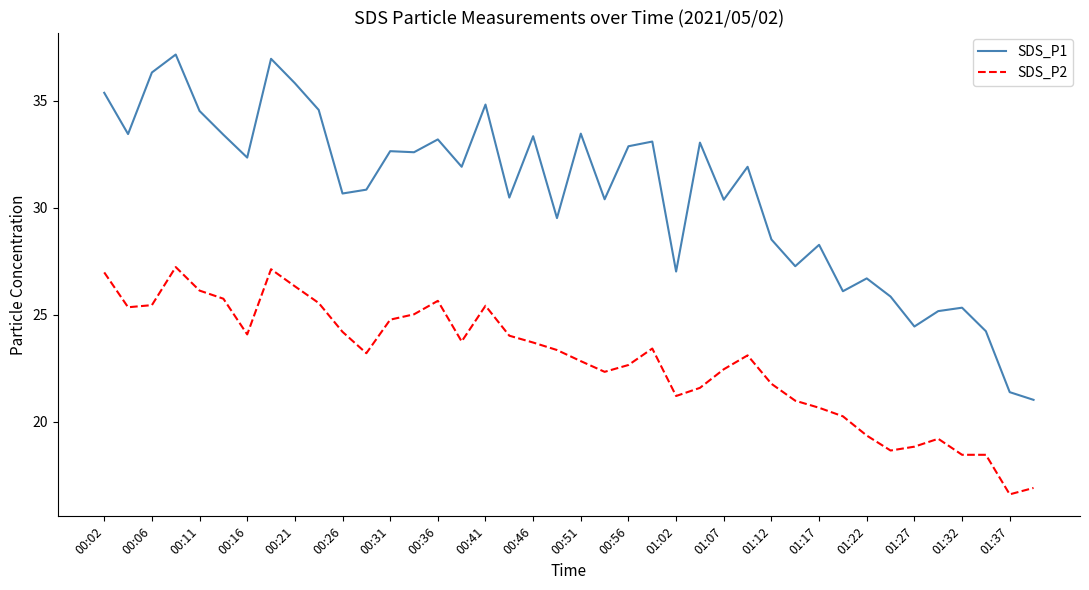

List the series in order of their overall mean, lowest first.

SDS_P2, SDS_P1